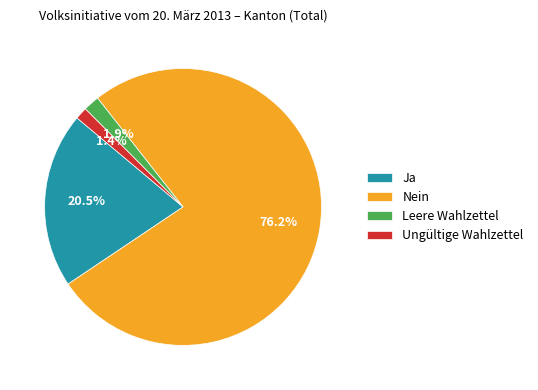

Which has a higher value, Nein or Leere Wahlzettel?

Nein